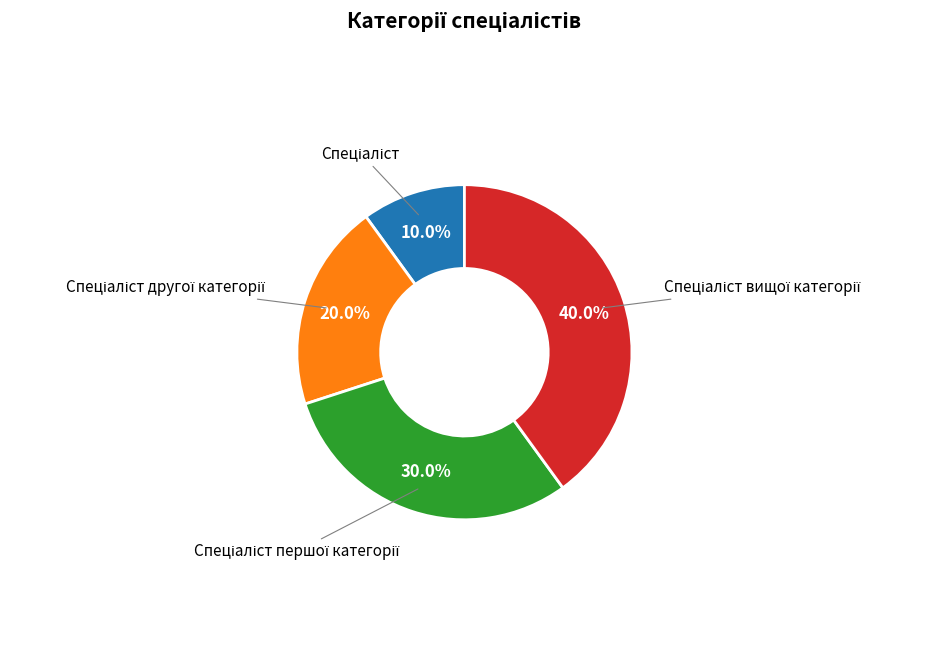

Is there any slice that represents more than half of the pie?

No